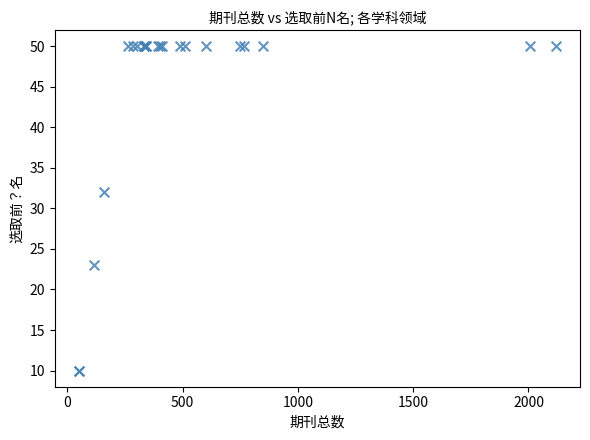

What Y value in the scatter plot is closest to 30?

32